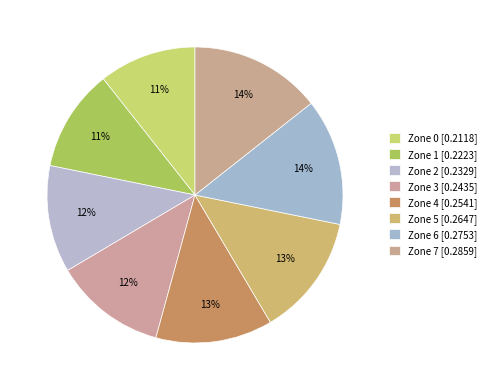

How many segments does this pie chart have?

8